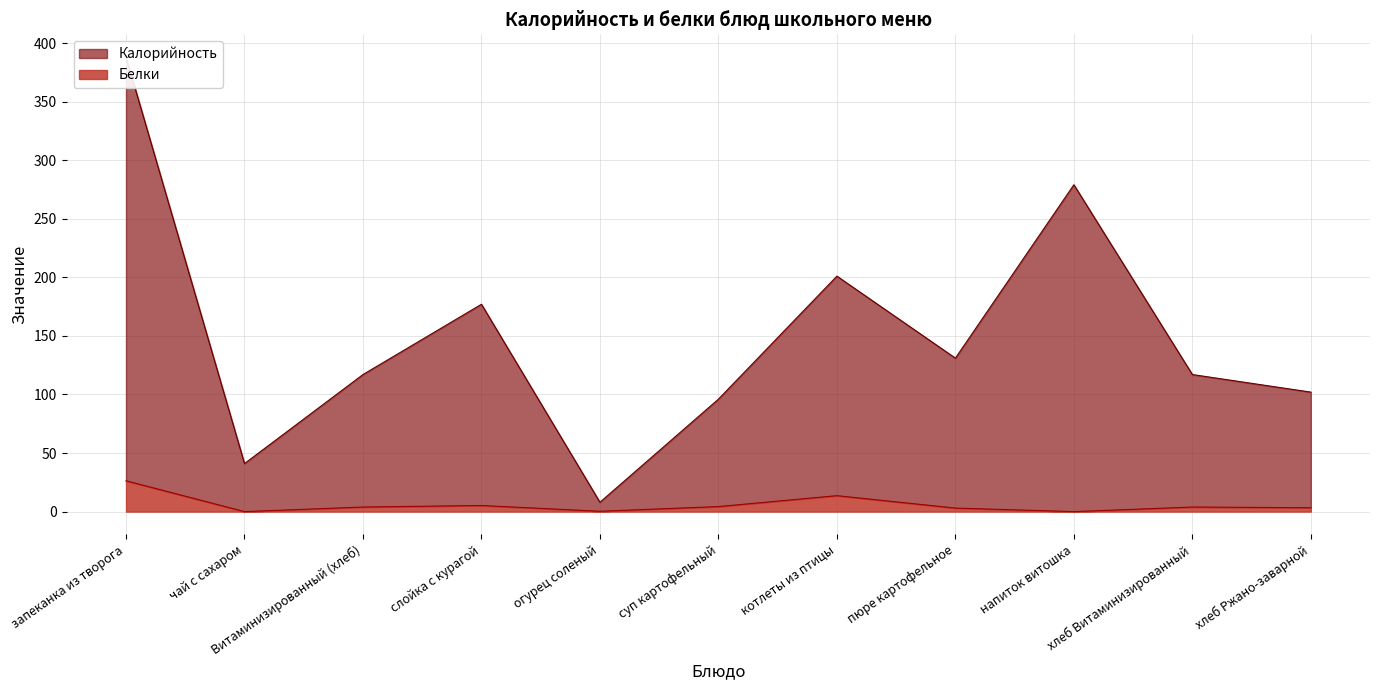

How many lines are shown in the chart?

2